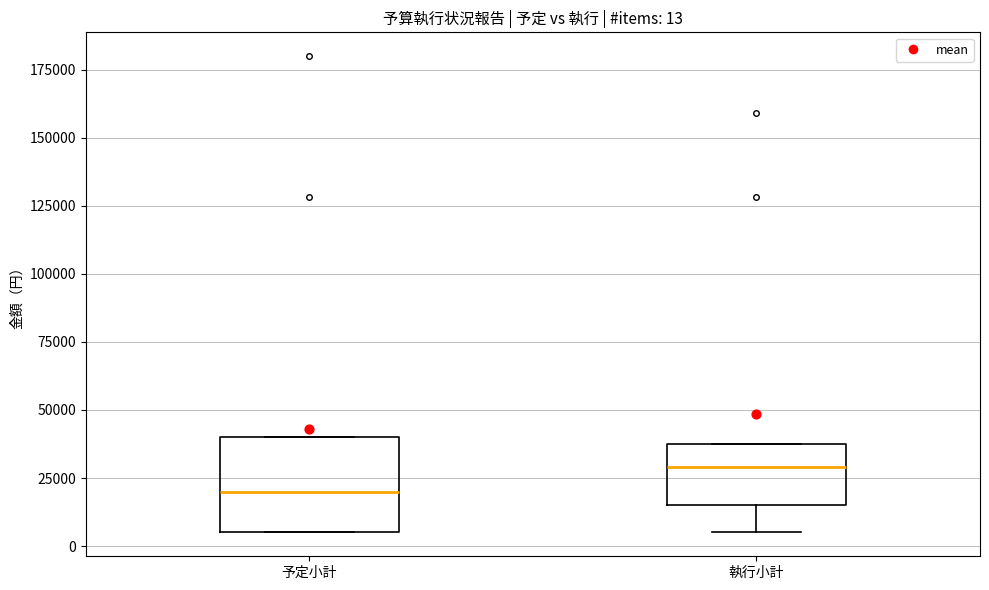

Comparing the boxes themselves (not the whiskers), which one is the tallest?

予定小計